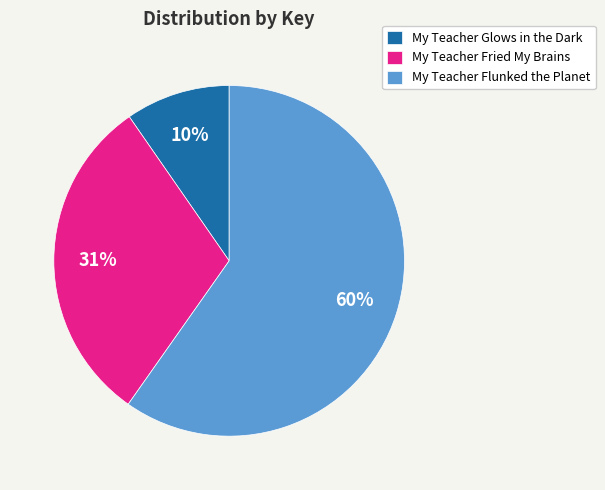

To the nearest percent, what is the difference between the largest and smallest slice percentages?

50%